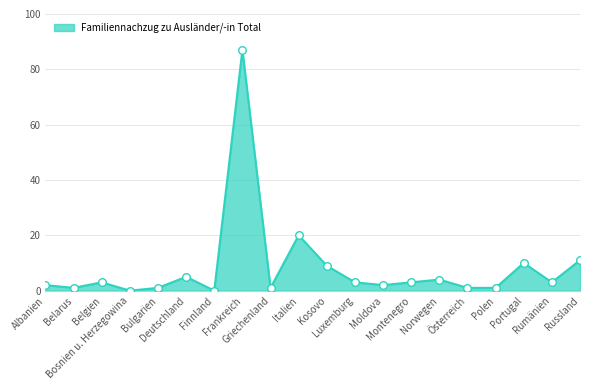

What is the change in value from Deutschland to Portugal?

+5